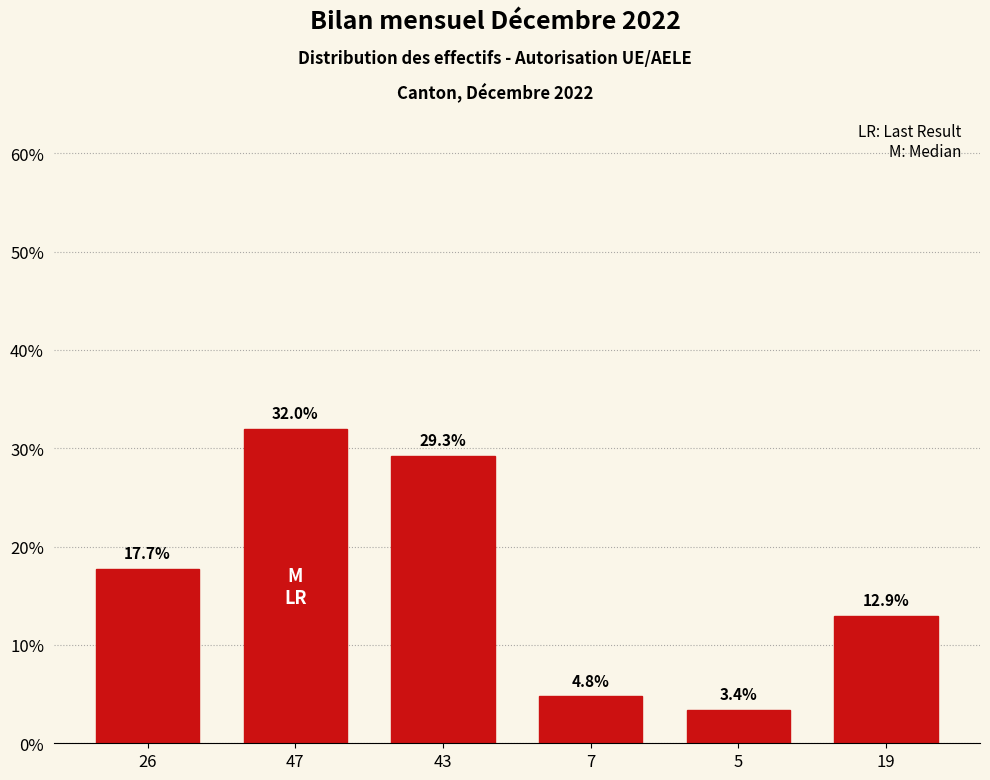

Reading left to right, extract all data points from this chart.

26=17.7	47=32.0	43=29.3	7=4.8	5=3.4	19=12.9